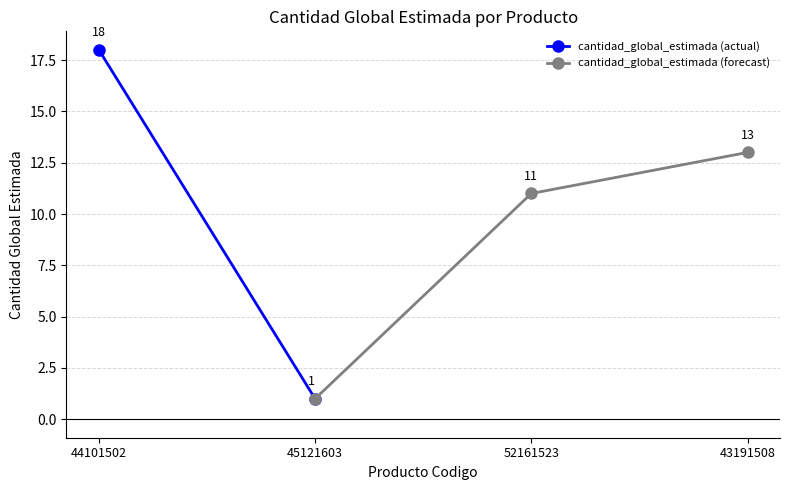

At which label does the data first exceed 13?

44101502